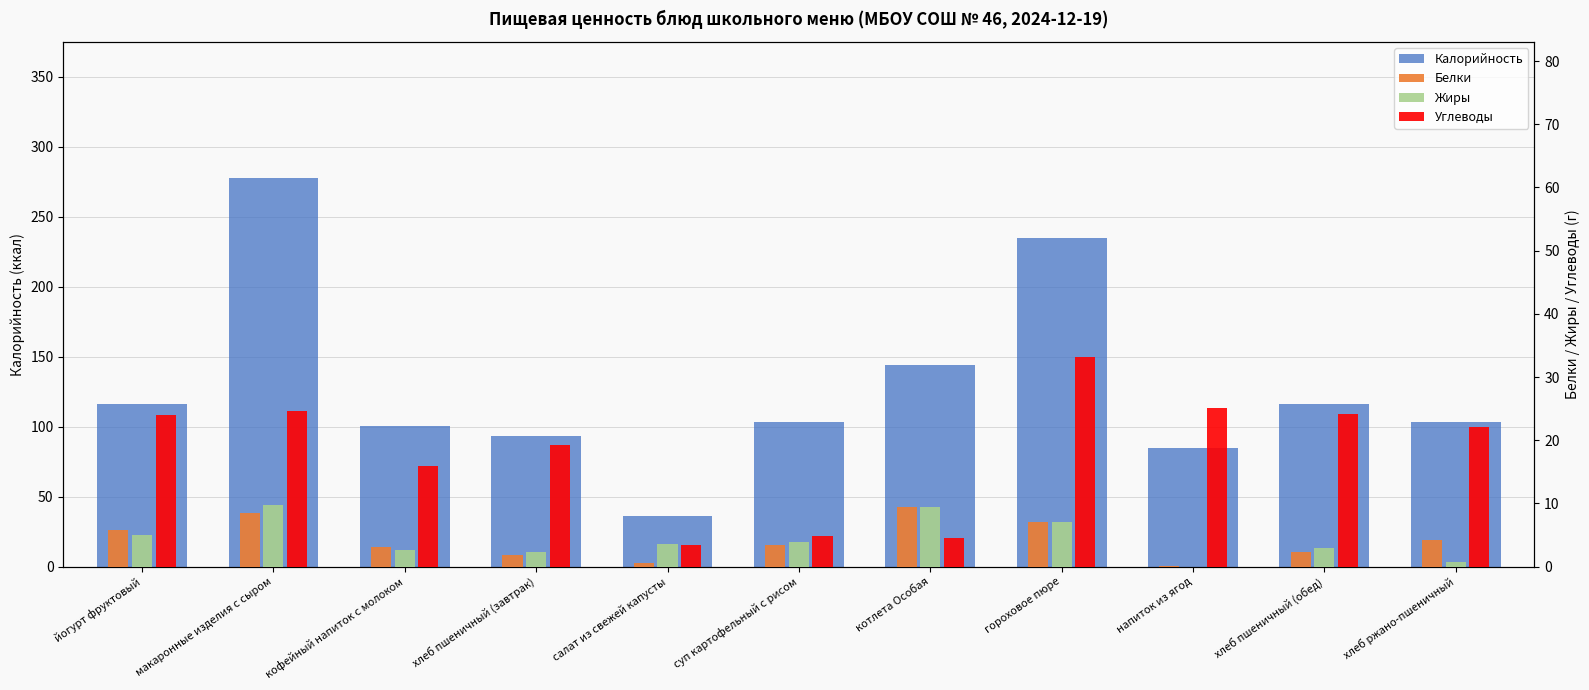

What are all the series names shown in the legend?

Калорийность, Белки, Жиры, Углеводы